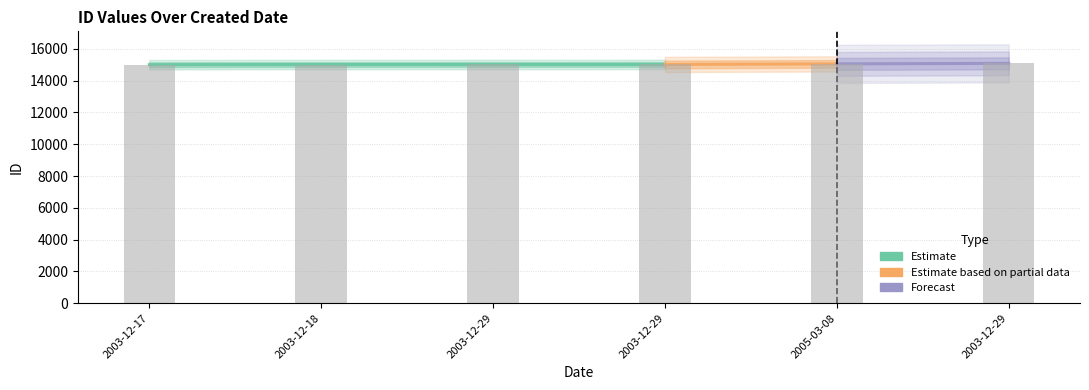

List the labels in order of value, smallest first.

2003-12-17, 2003-12-18, 2003-12-29, 2003-12-29, 2005-03-08, 2003-12-29